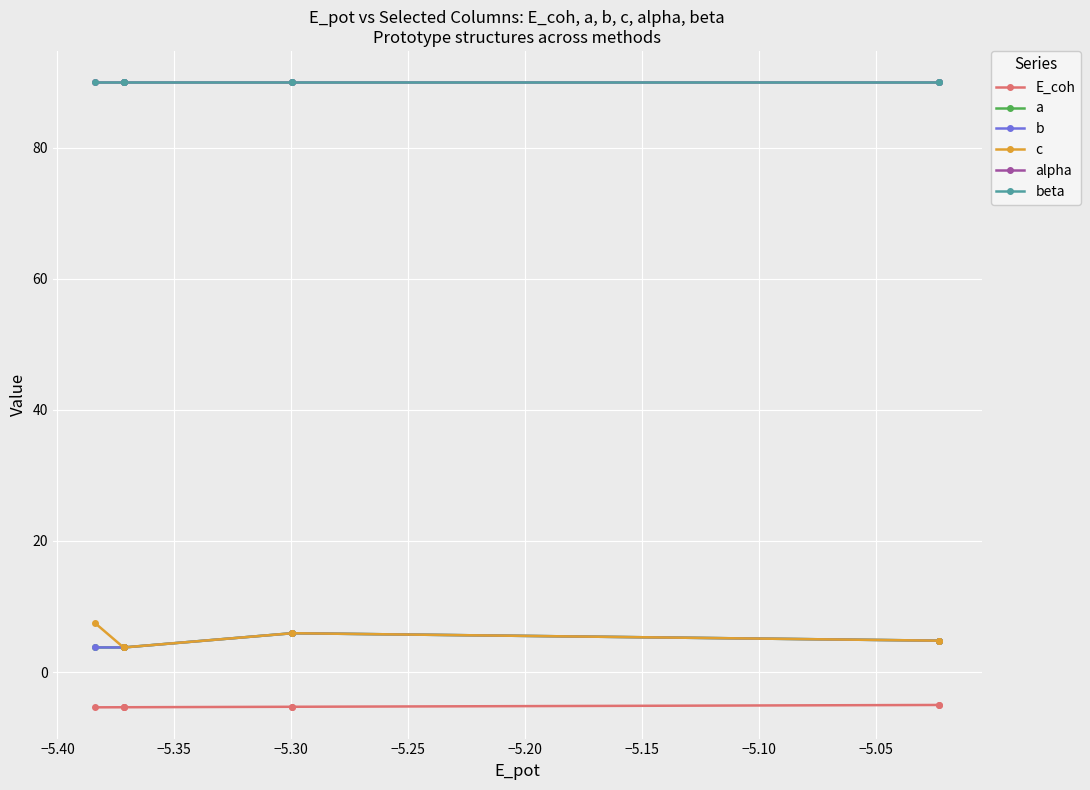

Is this an area chart (filled region under the line)?

No